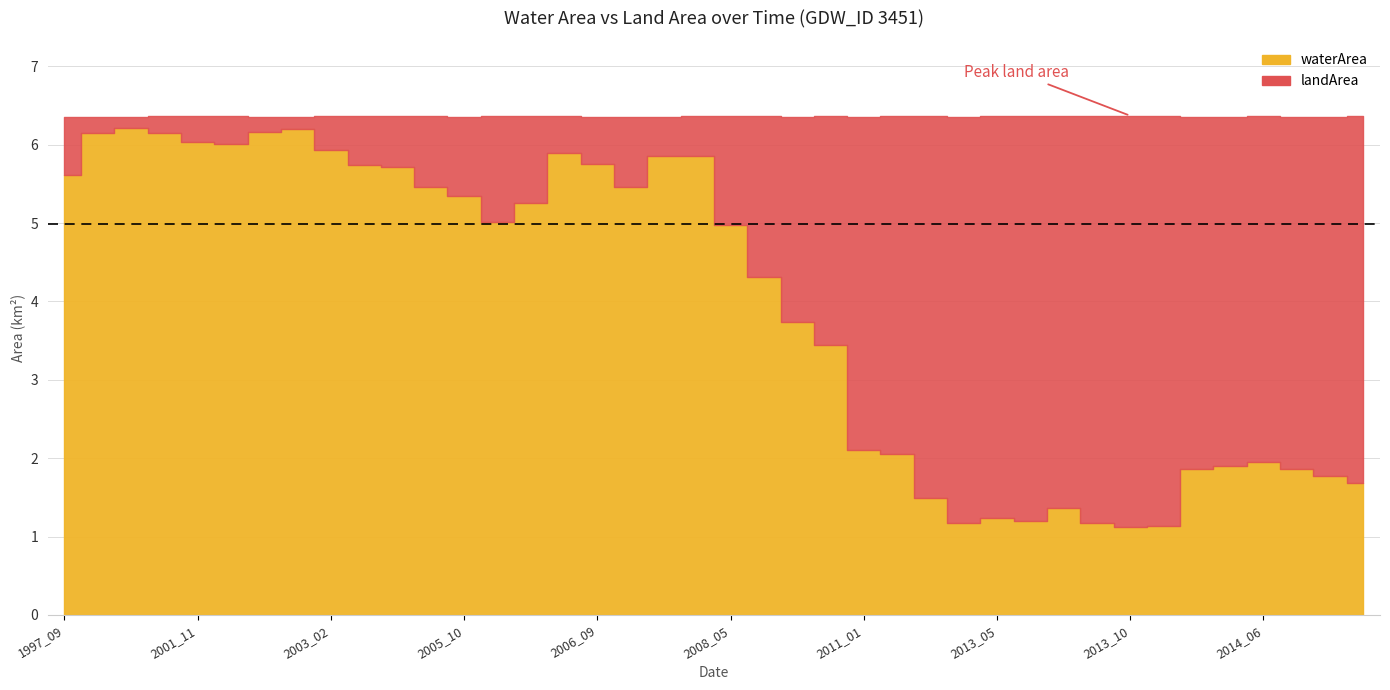

How many lines are shown in the chart?

2